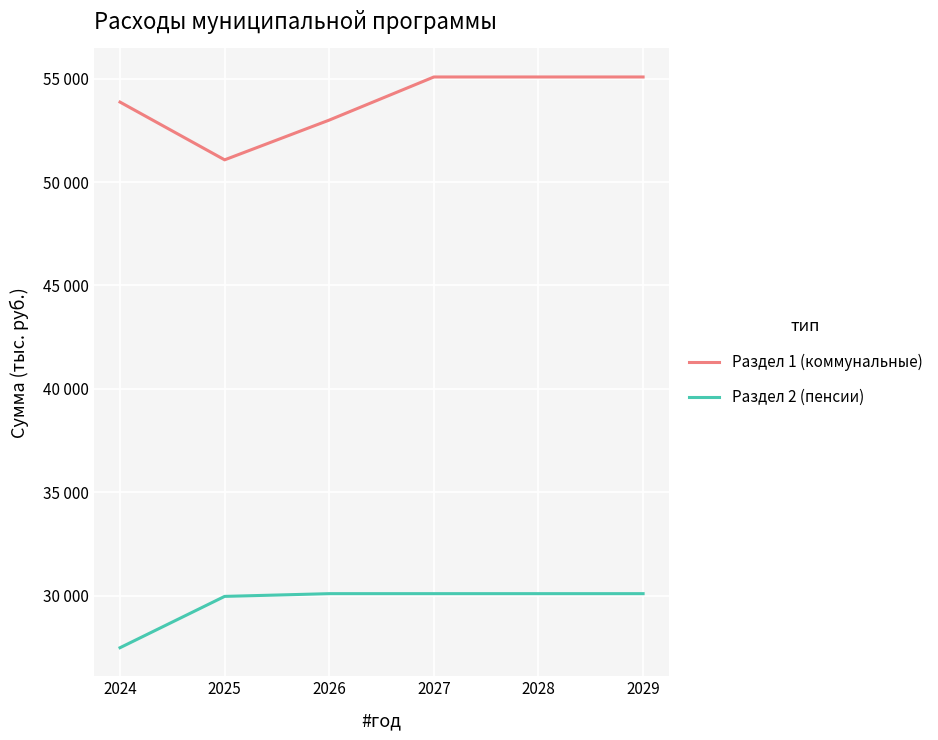

Is this an area chart (filled region under the line)?

No